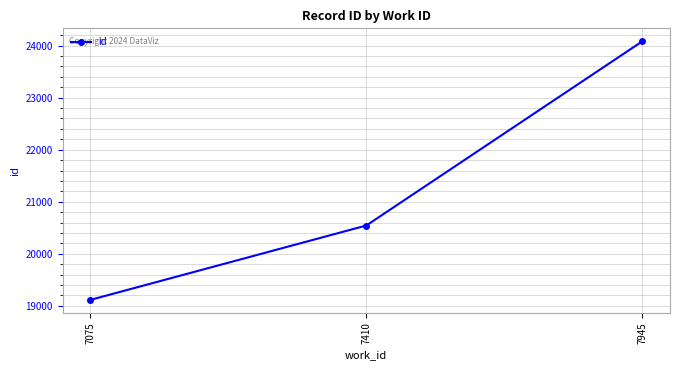

Count the values in the range 19113 to 24084.

3